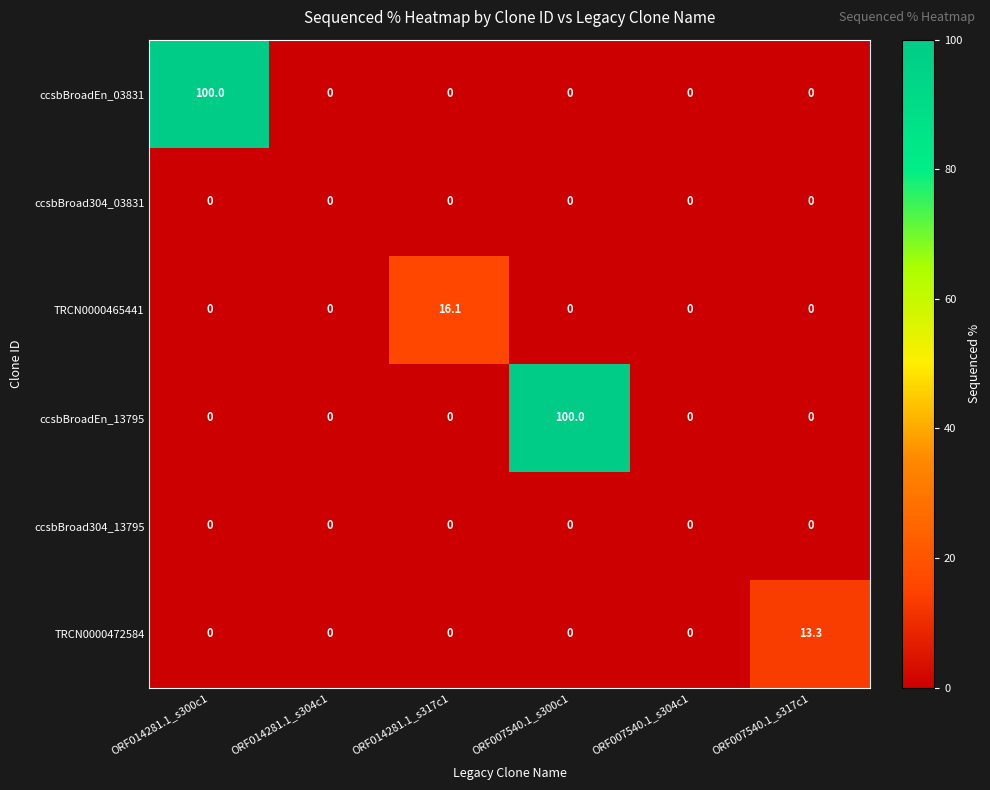

What is the maximum value for TRCN0000465441?

16.1